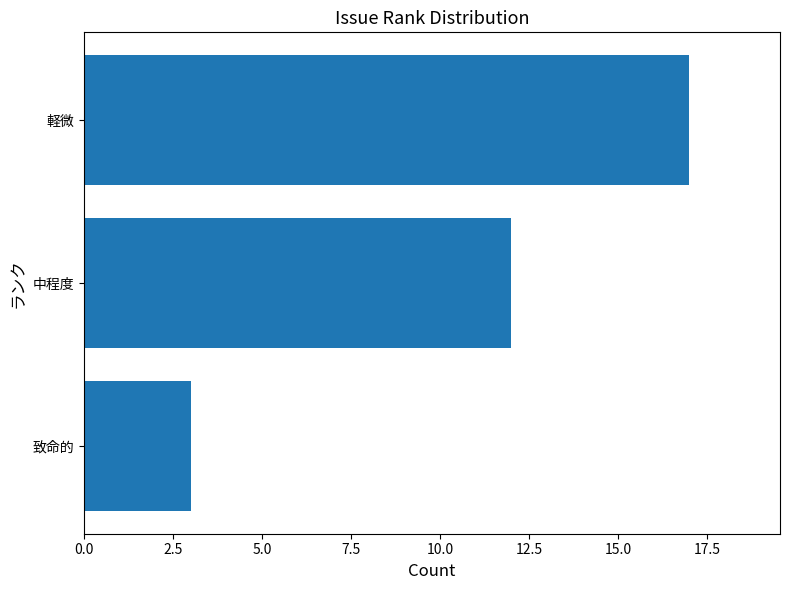

Is it true that the value at 軽微 is 24?

False